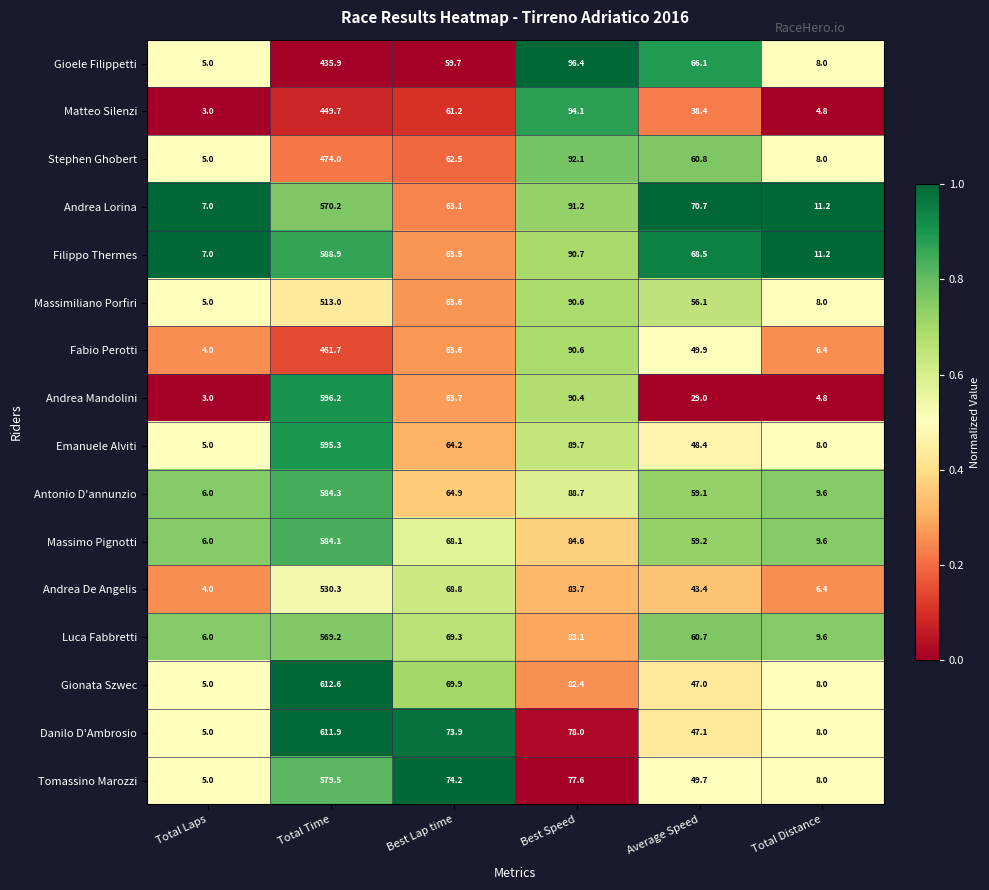

Which series has the largest total across all categories?

Filippo Thermes